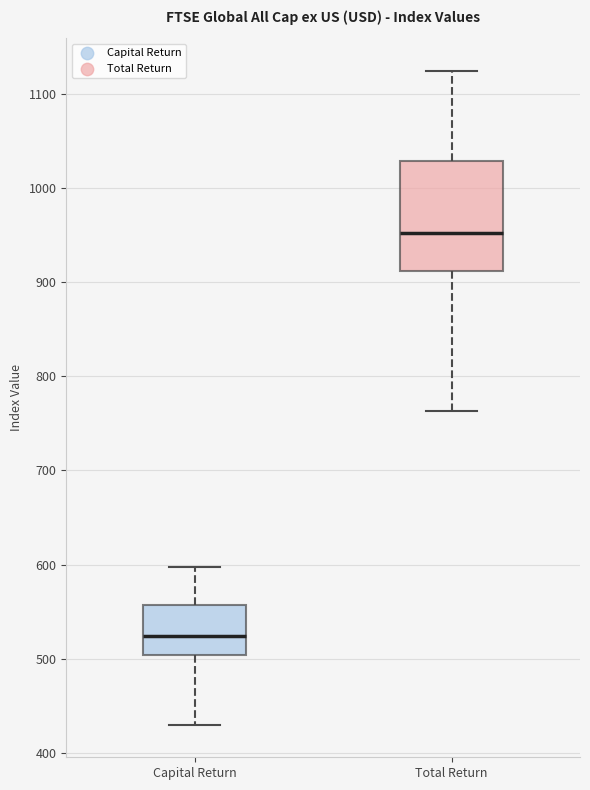

Comparing the boxes themselves (not the whiskers), which one is the tallest?

Total Return